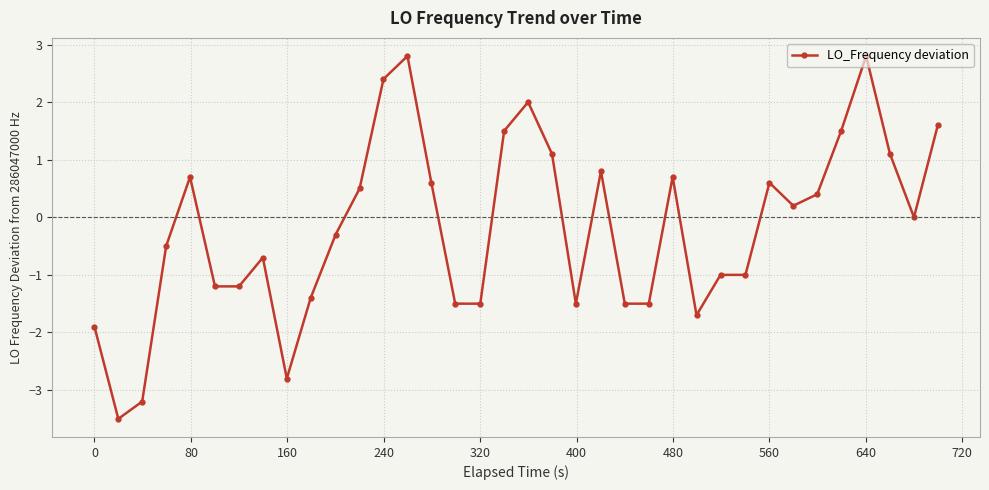

True or false: there are more than 1 points higher than both neighbors.

True